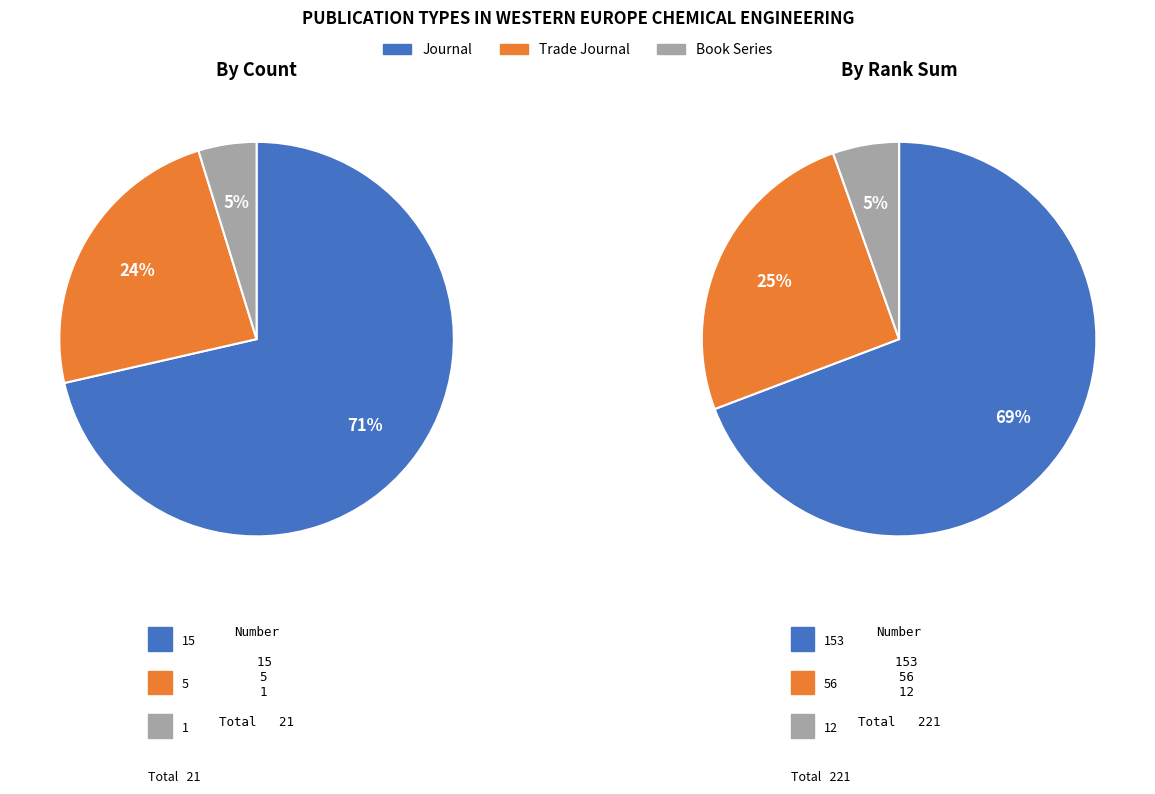

Do journal and trade journal together represent more than half of the pie?

Yes